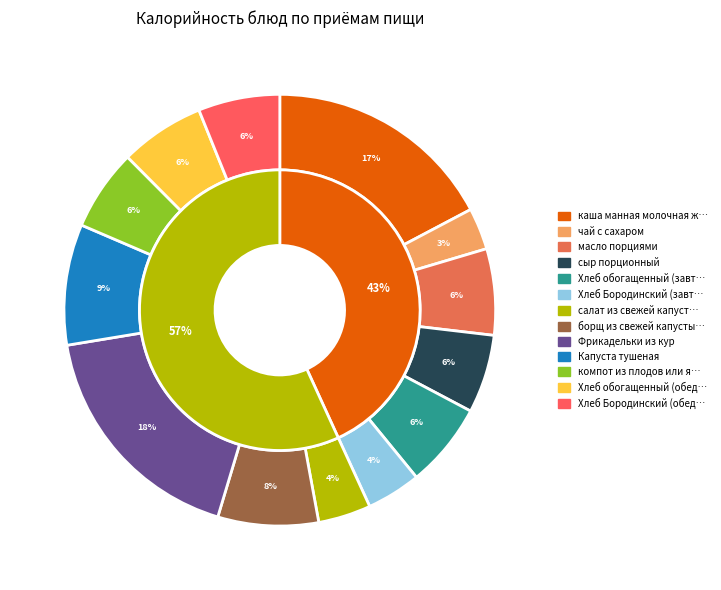

Count the number of slices in the pie.

13